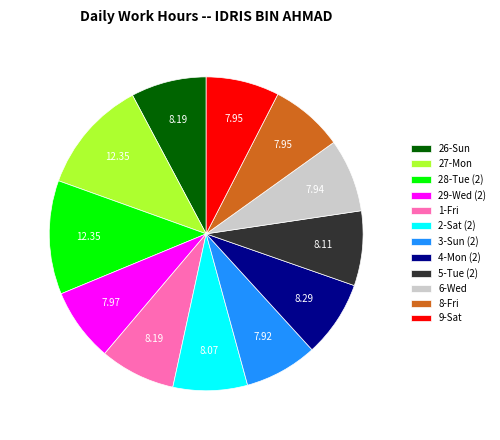

Combined, do 1-Fri and 29-Wed (2) account for over 50%?

No